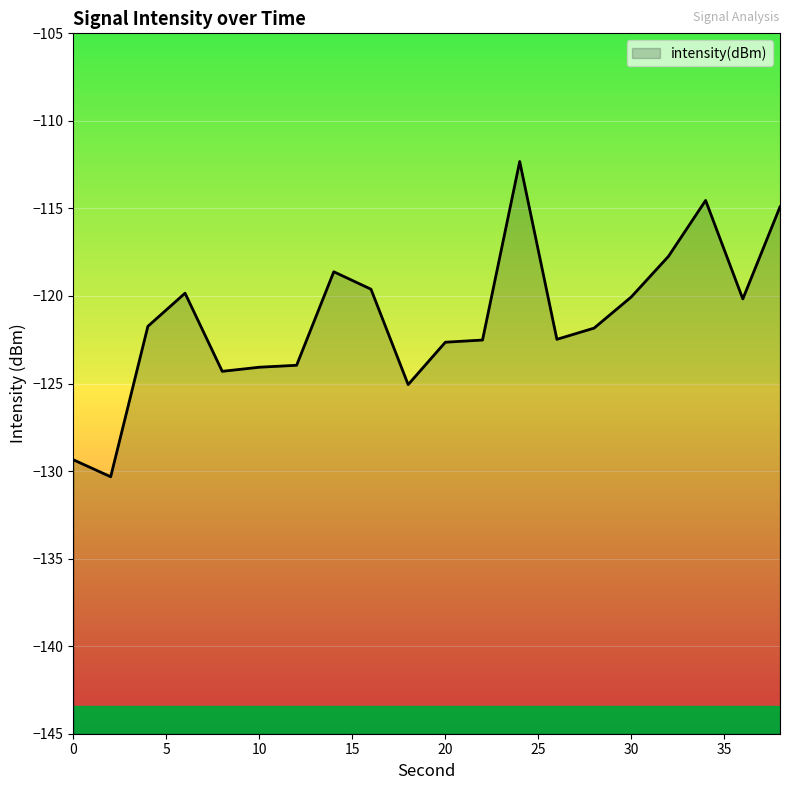

What is the average value?

-121.3